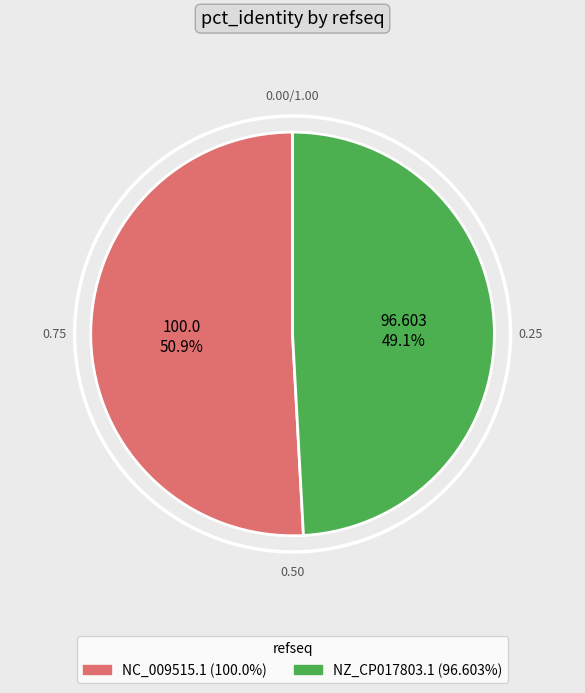

Do NZ_CP017803.1 and NC_009515.1 together represent more than half of the pie?

Yes